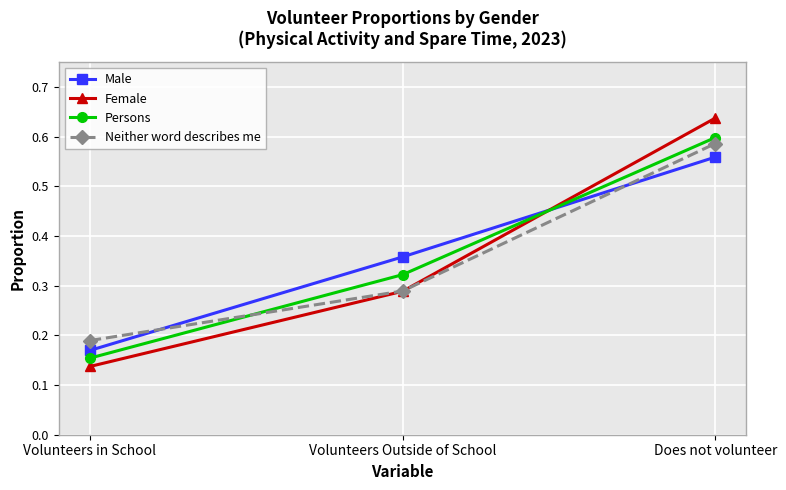

Is it true that Female equals 0.6 at Does not volunteer?

True